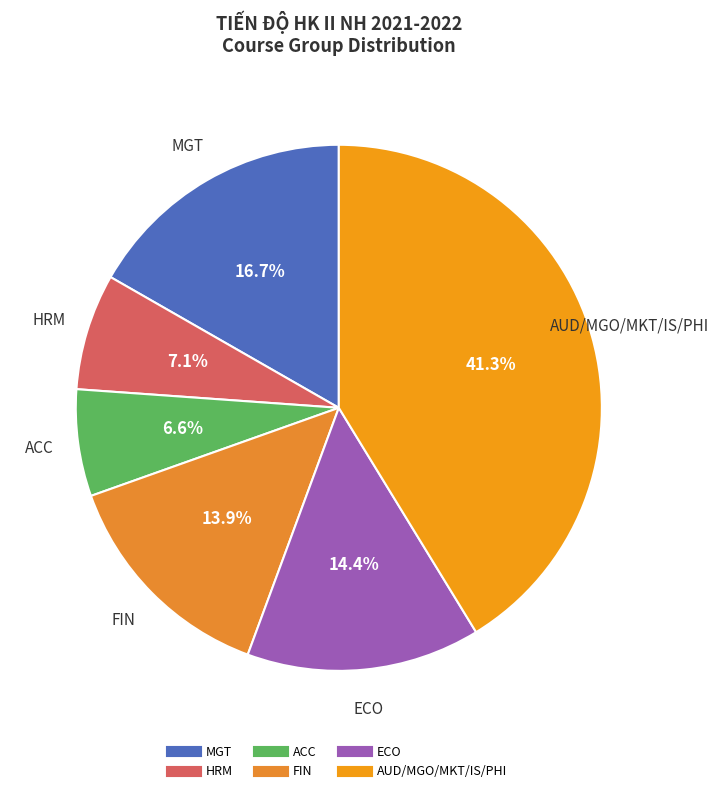

How many segments does this pie chart have?

6